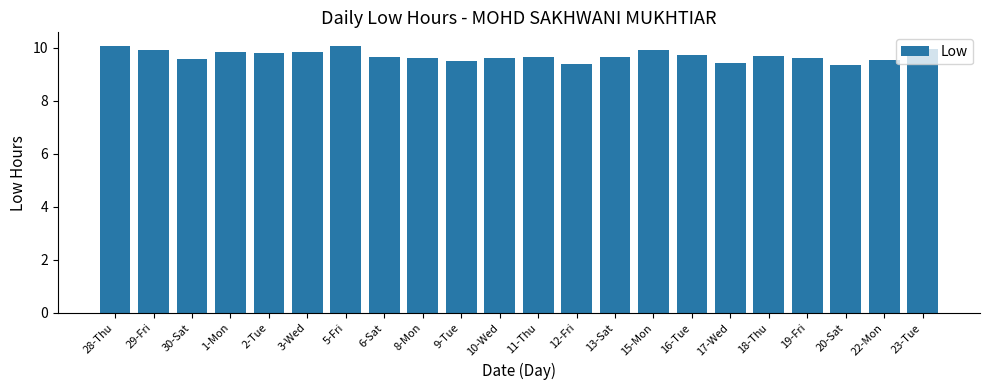

True or false: the data shows 9.4 at 12-Fri.

True